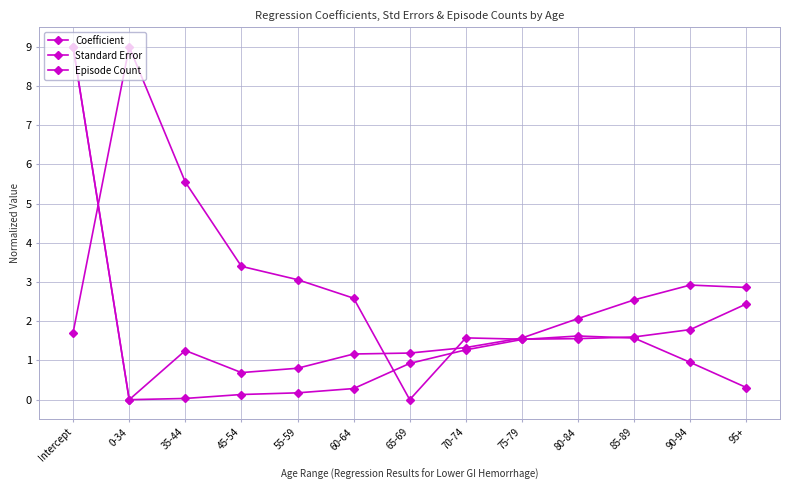

Reading left to right, list all the values displayed in this chart.

Coefficient: Intercept=9.0	0-34=0.0	35-44=1.3	45-54=0.7	55-59=0.8	60-64=1.2	65-69=1.2	70-74=1.3	75-79=1.6	80-84=2.1	85-89=2.5	90-94=2.9	95+=2.9
Standard Error: Intercept=1.7	0-34=9.0	35-44=5.6	45-54=3.4	55-59=3.1	60-64=2.6	65-69=0.0	70-74=1.6	75-79=1.5	80-84=1.6	85-89=1.6	90-94=1.8	95+=2.4
Episode Count: Intercept=9.0	0-34=0.0	35-44=0.0	45-54=0.1	55-59=0.2	60-64=0.3	65-69=0.9	70-74=1.3	75-79=1.5	80-84=1.6	85-89=1.6	90-94=1.0	95+=0.3